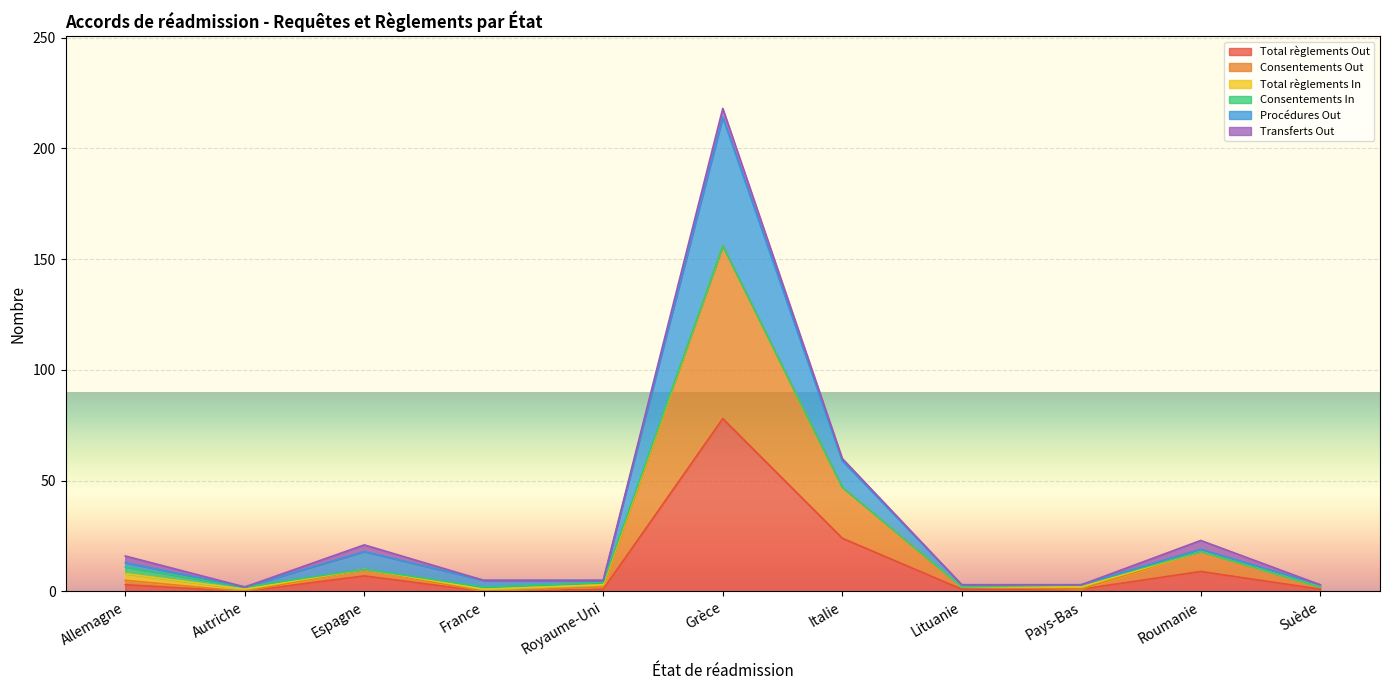

What is the sum of the Consentements Out values at Pays-Bas and Royaume-Uni?

3